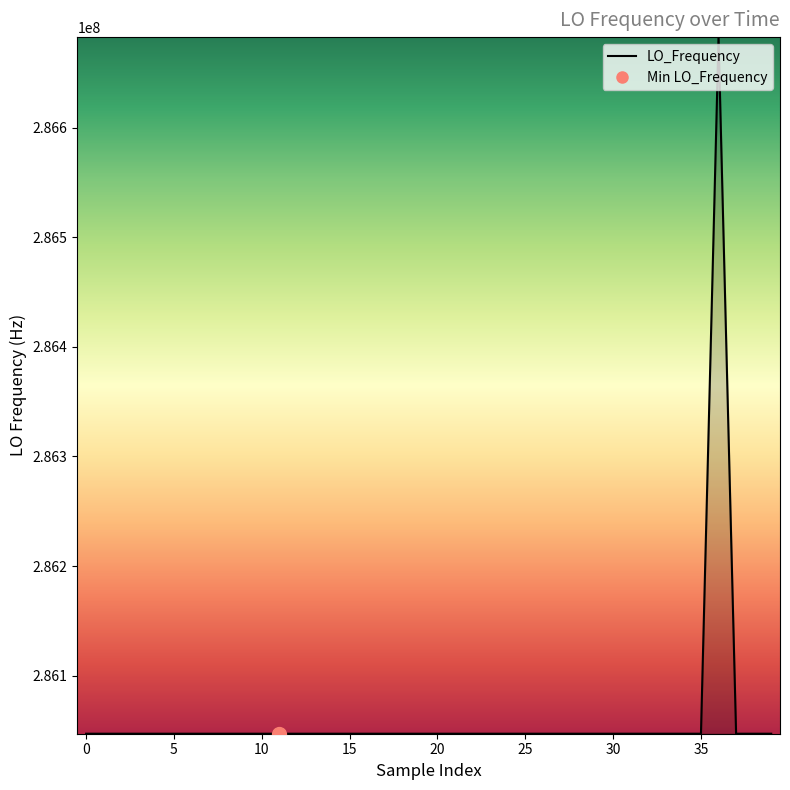

What is the minimum value shown in the chart?

286046994.9